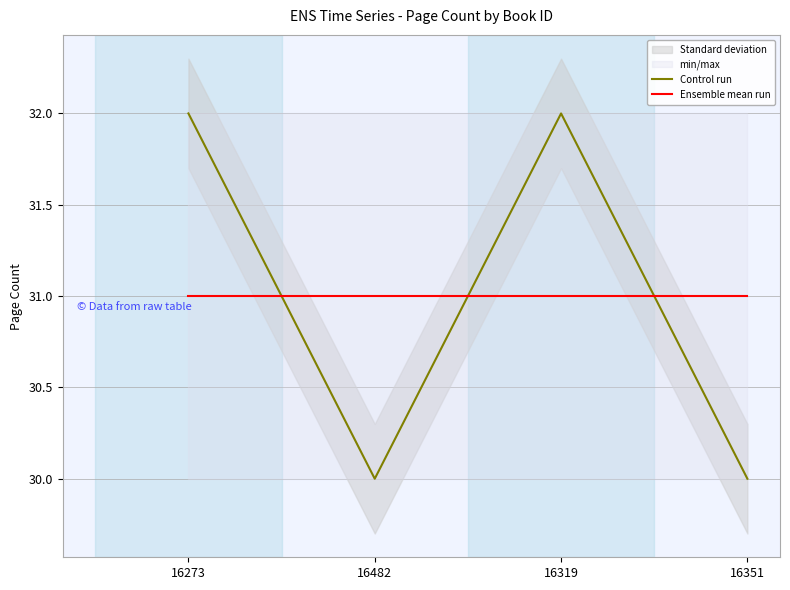

Where do Ensemble mean run and Control run first cross each other?

16273 and 16482